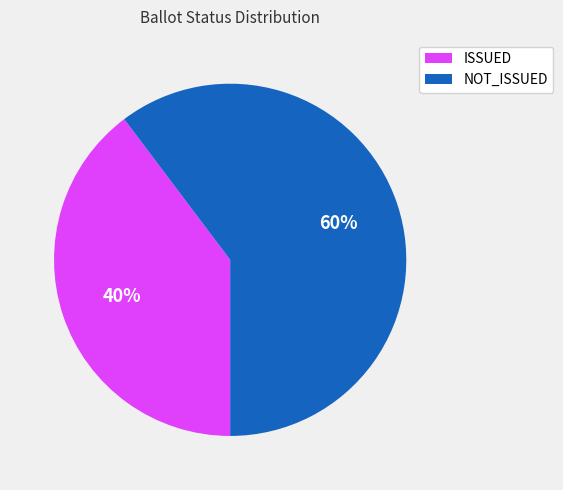

Which slice is the smallest?

ISSUED